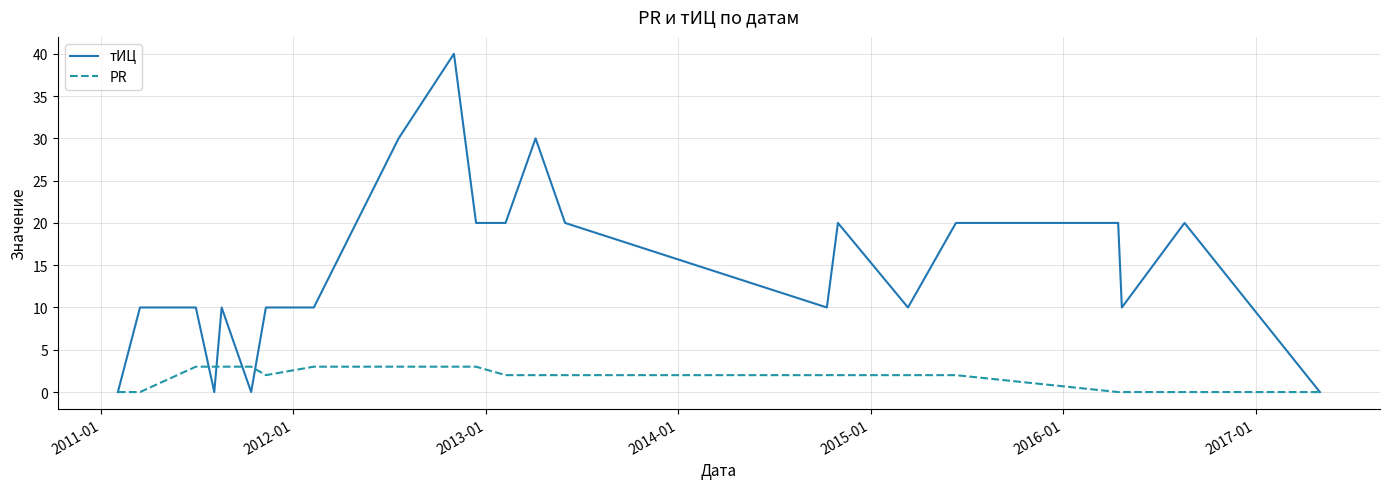

How many categories are shown in the chart?

22